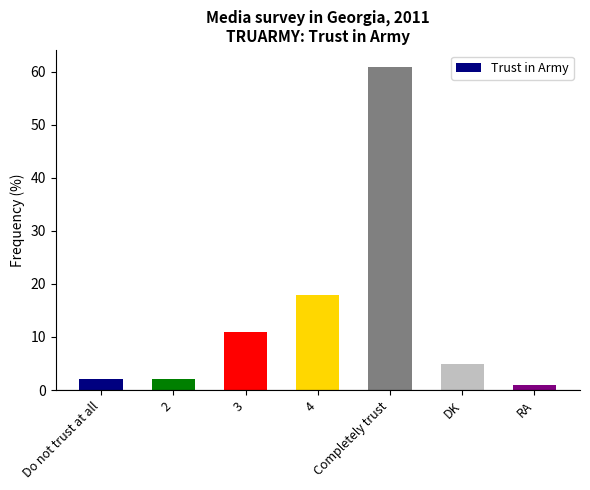

Are the bars grouped side by side (vs. stacked)?

No